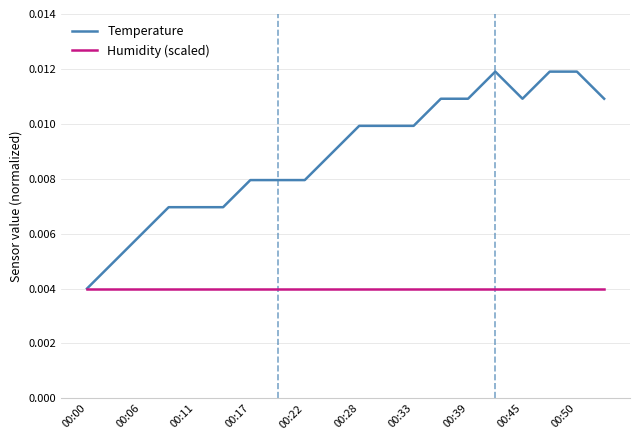

Which series has the widest spread of values?

Temperature